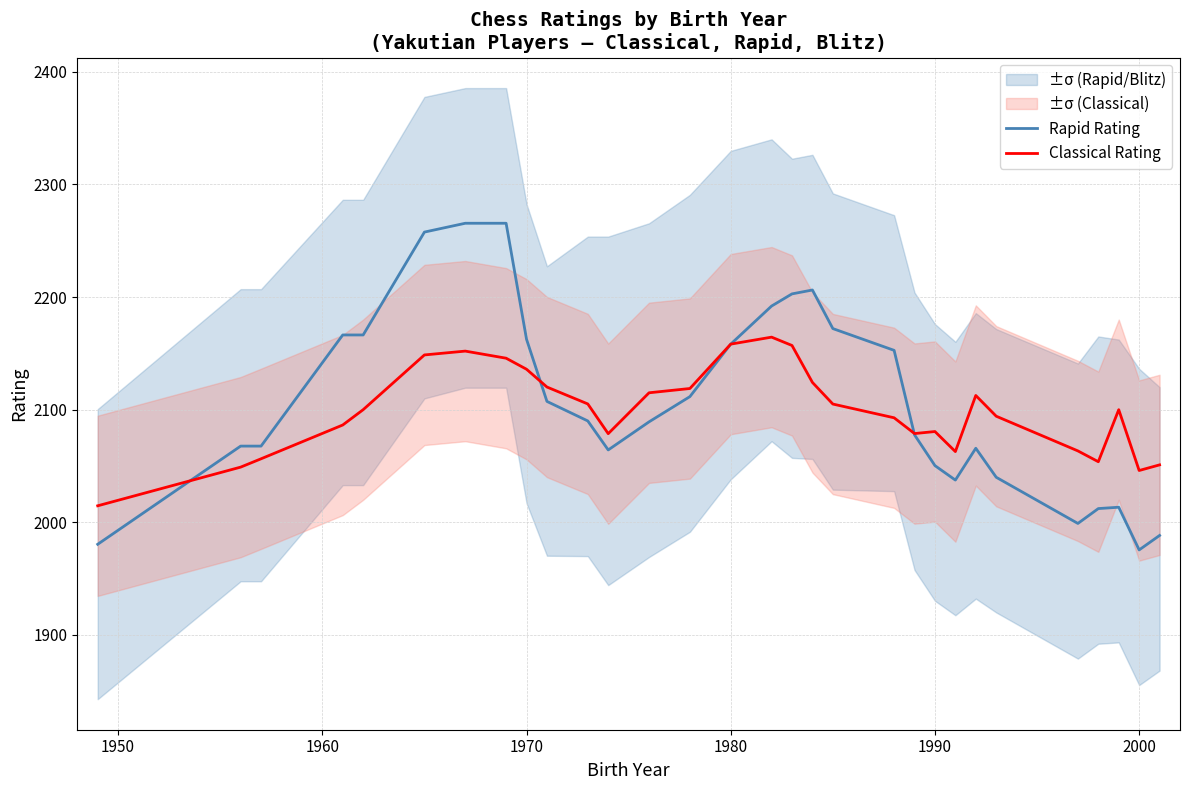

What is the minimum value for Classical Rating?

2014.7